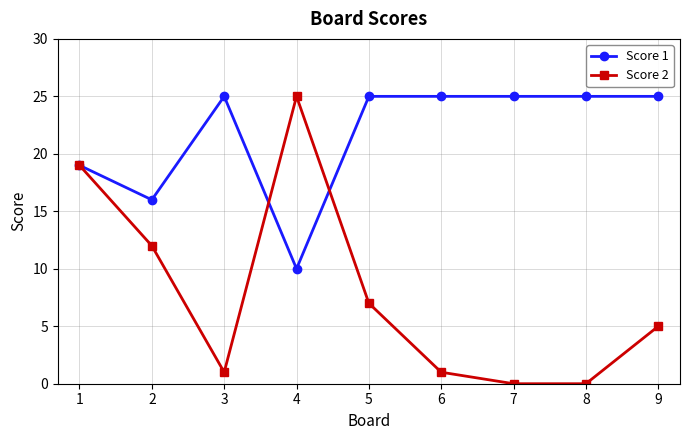

At which label is Score 1 closest to 17?

2